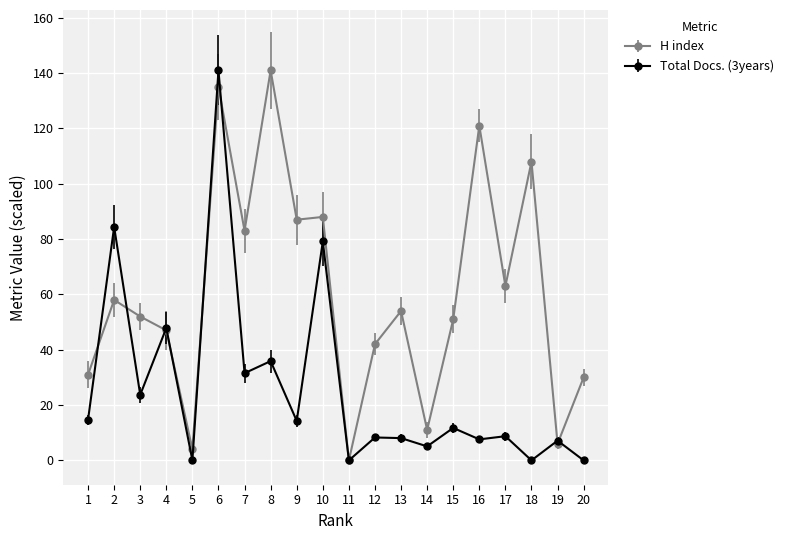

How many data points in H index are less than 54?

10